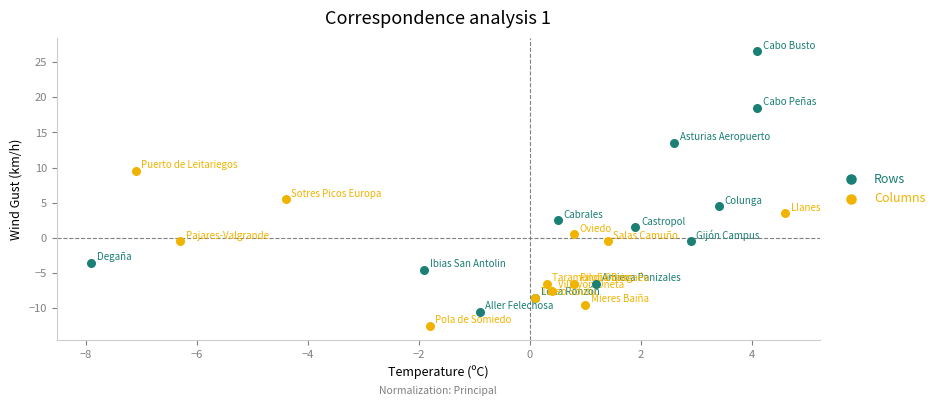

Which series has the largest Y range (max minus min)?

Rows